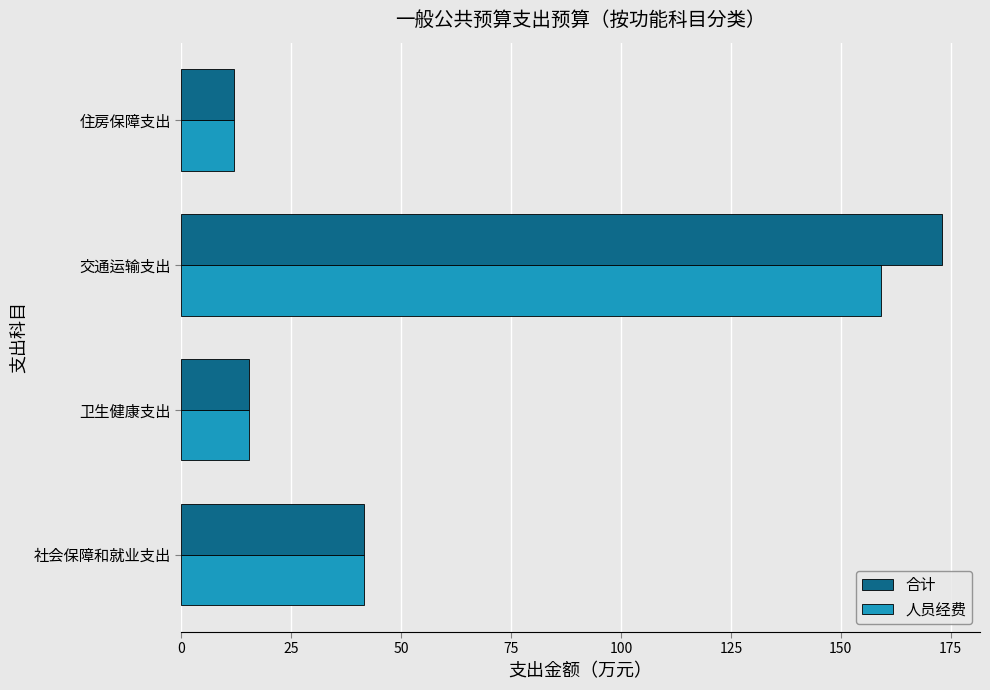

The 人员经费 series shows 208.4 at 交通运输支出. True or false?

False